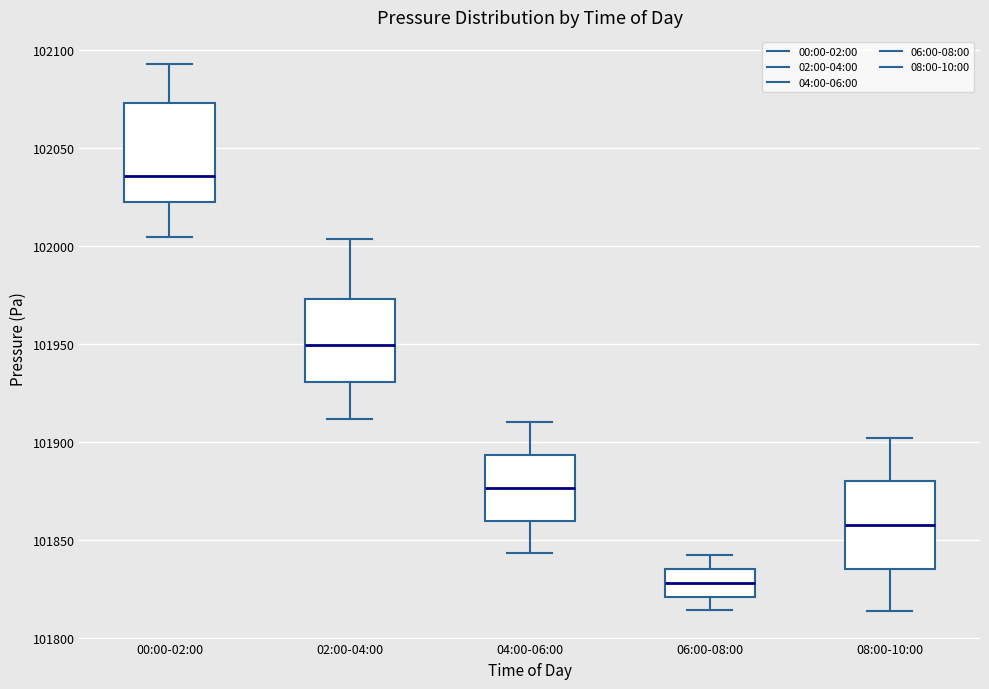

Which box has the highest median line?

00:00-02:00